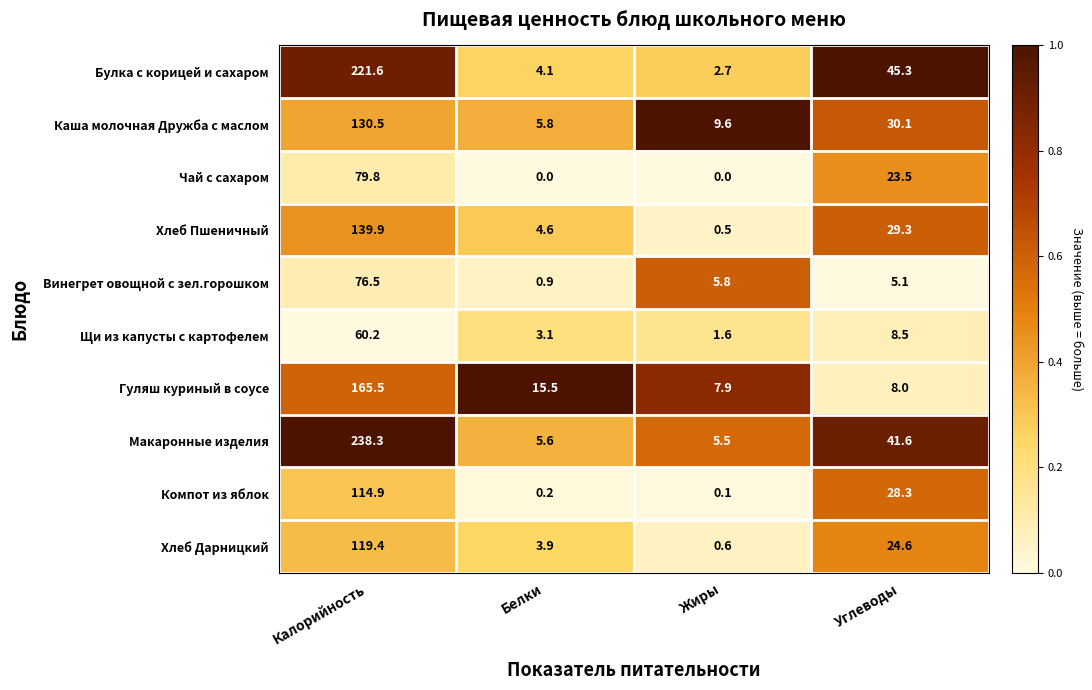

What is the highest value of the Хлеб Дарницкий series?

119.4